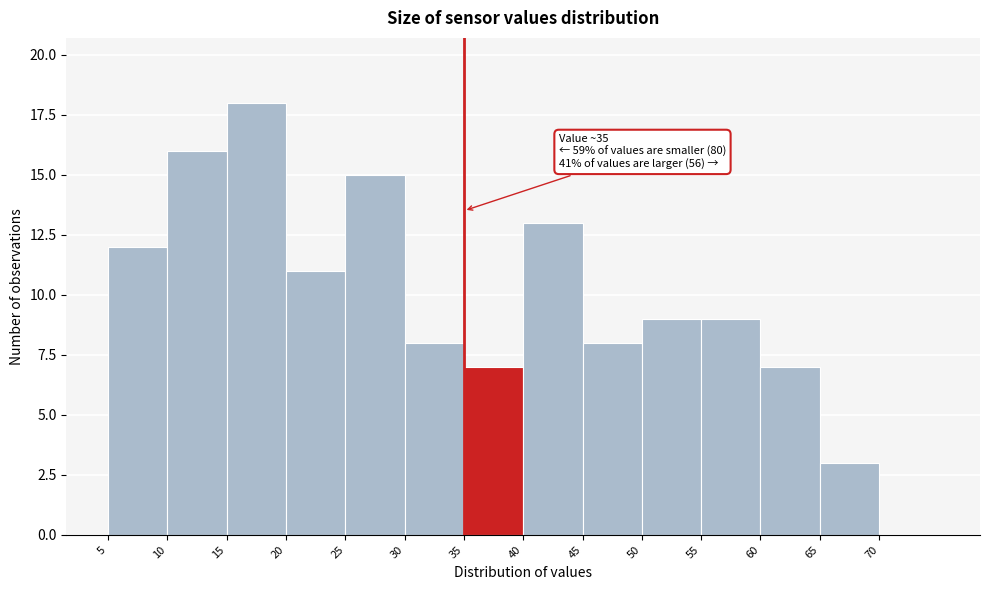

Over which range of the x-axis is the bar tallest?

15 to 20